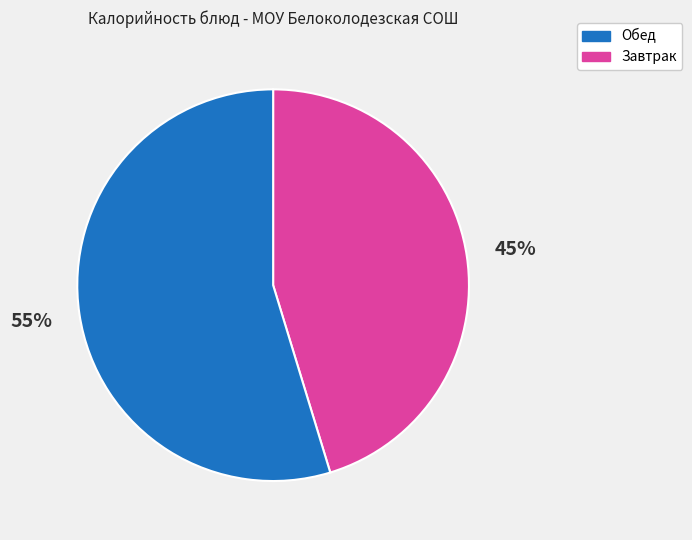

Does any single category account for the majority?

Yes